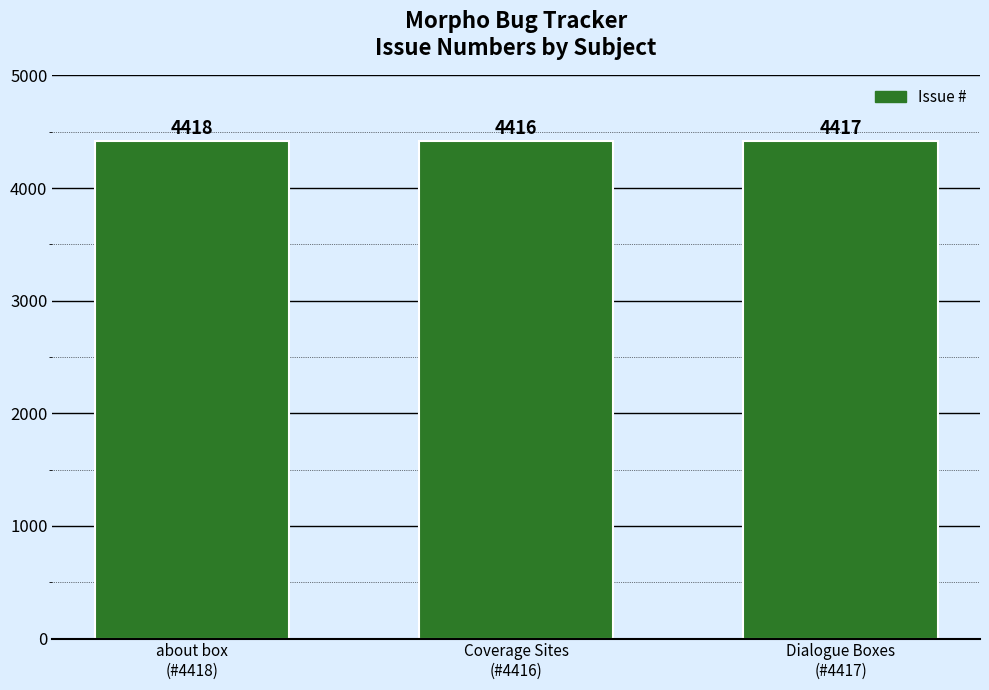

How many series are shown in this chart?

1